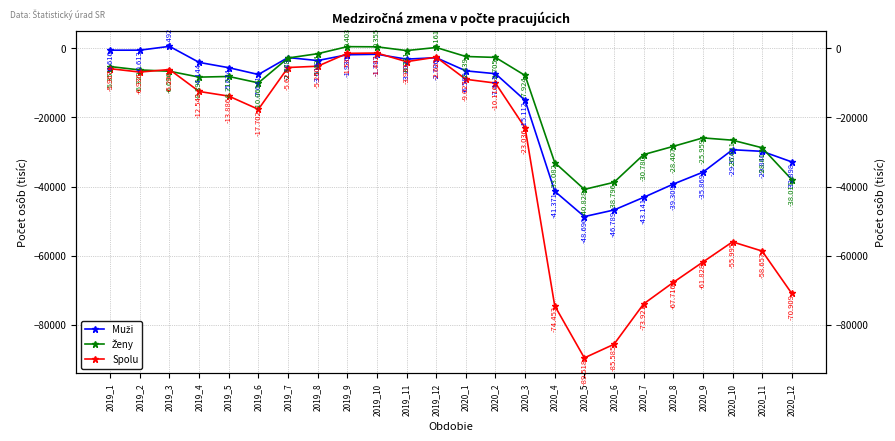

What is the difference between the second highest and minimum values in the Muži series?

48077